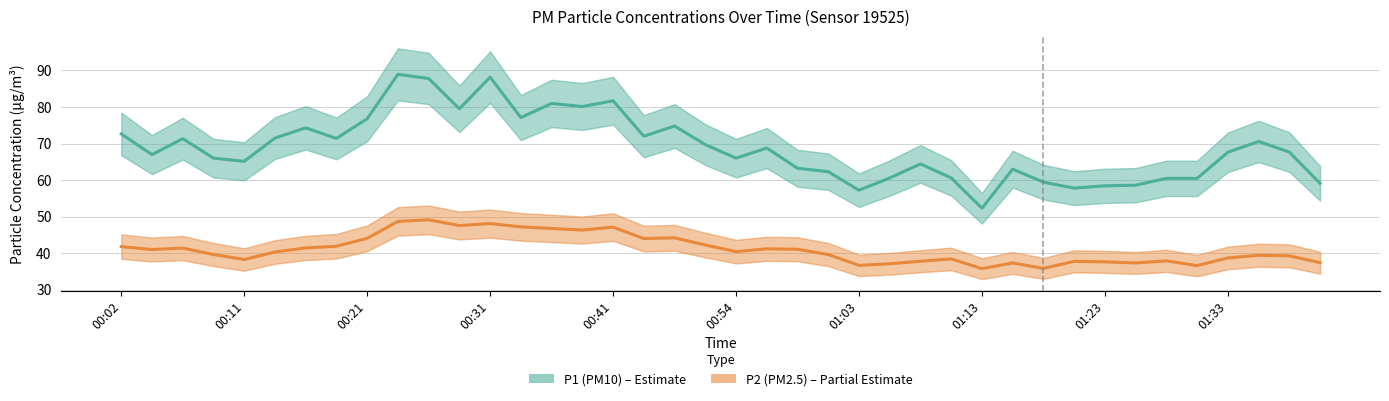

What is the sum of all P1 (PM10) values?

2755.4